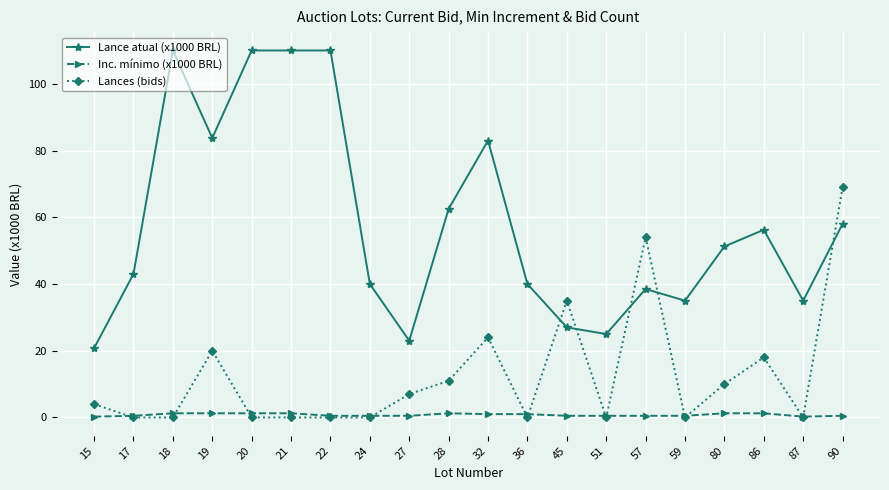

What is the difference between the highest and lowest values at 45?

34.5